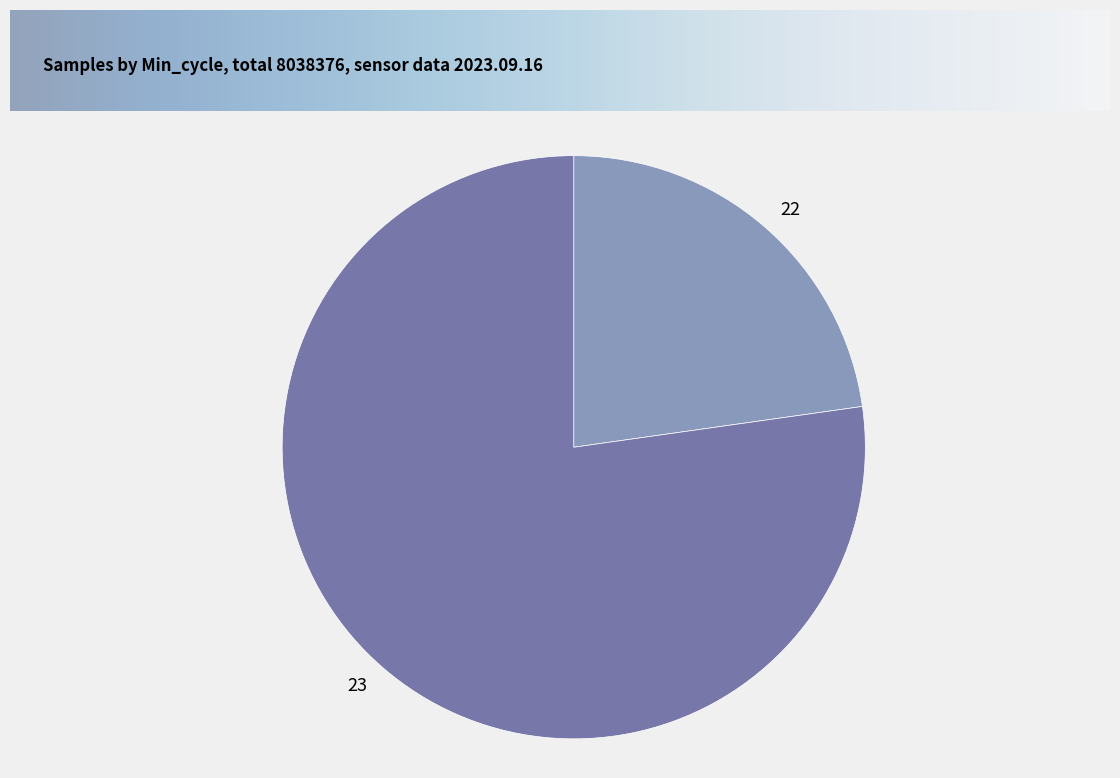

Does 22 account for over 50% of the chart?

No